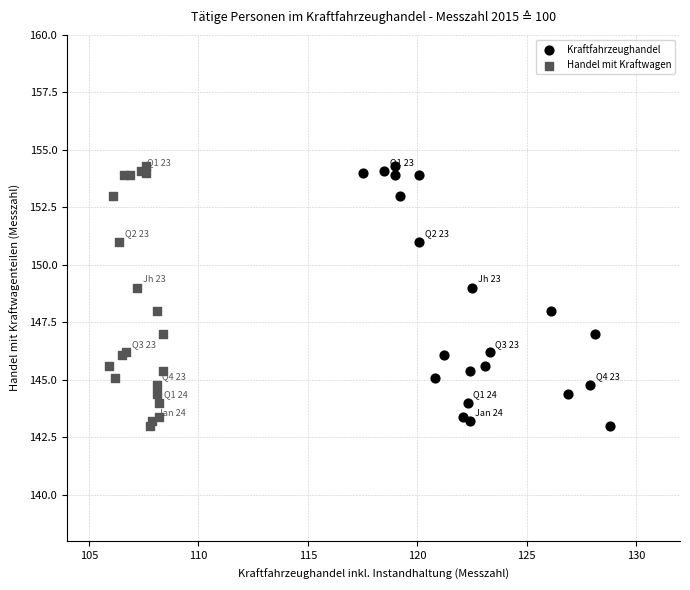

What are all the series names shown in the legend?

Kraftfahrzeughandel, Handel mit Kraftwagen